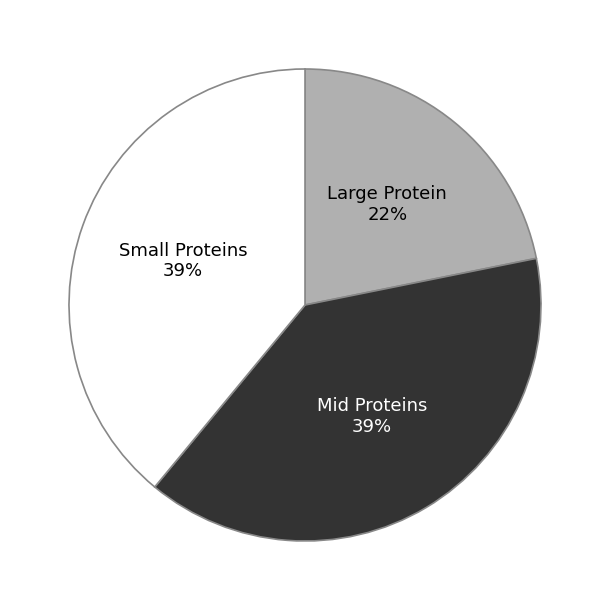

Is the sum of Large Protein and Mid Proteins greater than half?

Yes